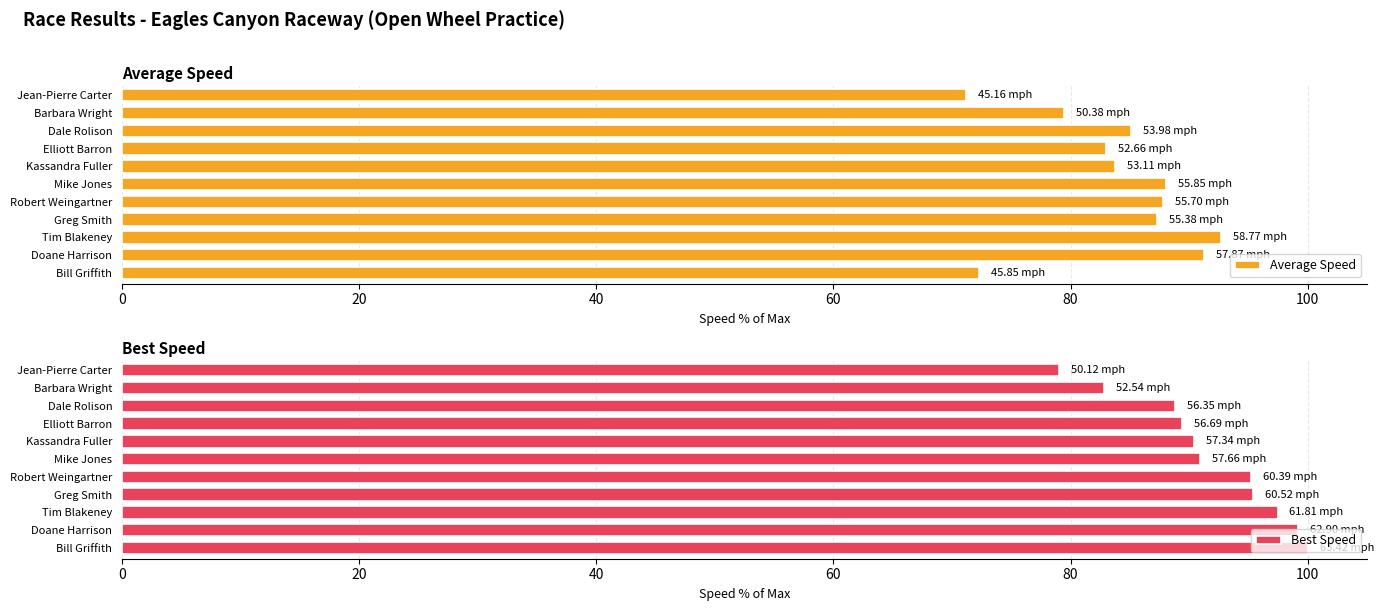

What is the difference between the maximum and minimum values in the Average Speed series?

21.5